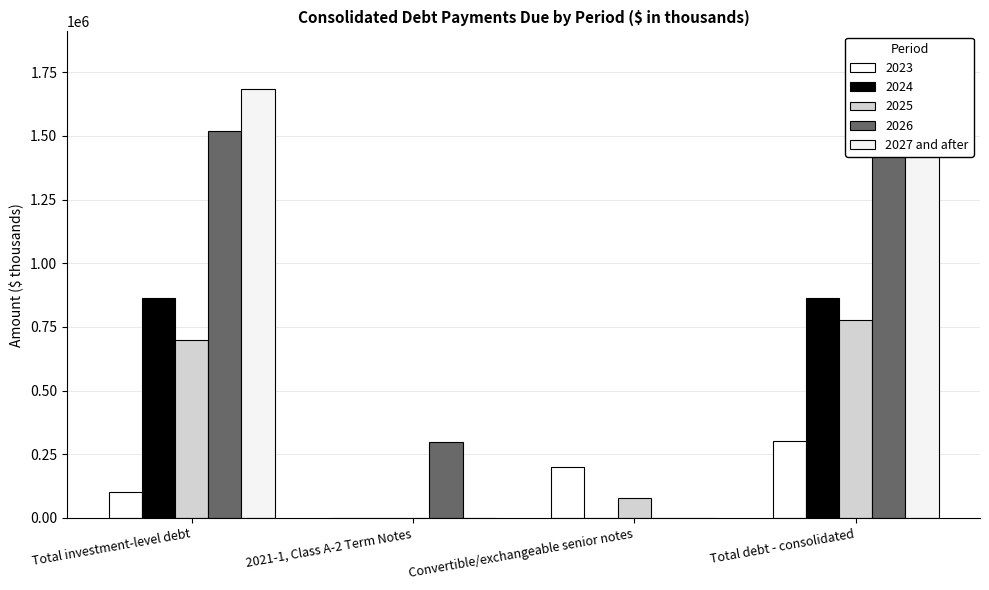

List the labels in order of value, smallest first.

2021-1, Class A-2 Term Notes, Convertible/exchangeable senior notes, Total investment-level debt, Total debt - consolidated